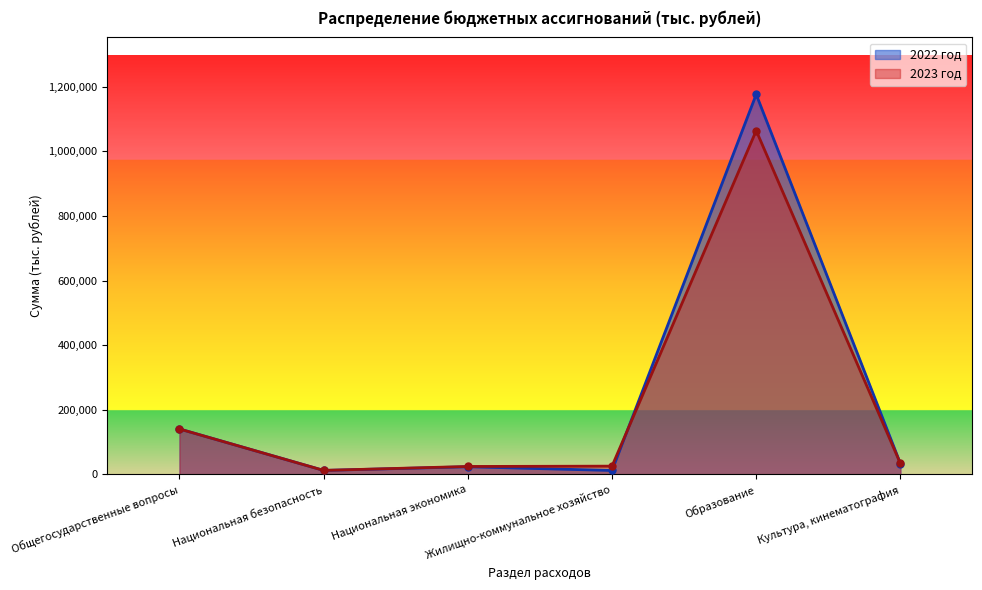

Does the chart display data point markers on the line(s)?

Yes